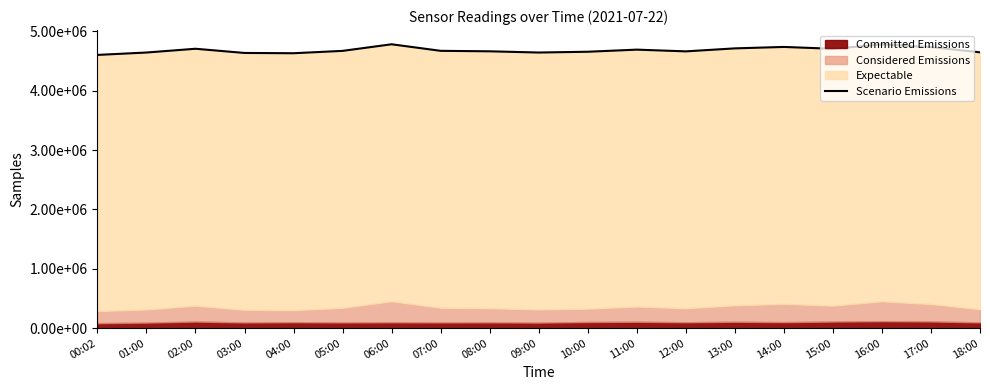

Rank the categories by value from highest to lowest.

06:00, 16:00, 14:00, 17:00, 13:00, 02:00, 15:00, 11:00, 07:00, 05:00, 08:00, 12:00, 10:00, 18:00, 01:00, 09:00, 03:00, 04:00, 00:02